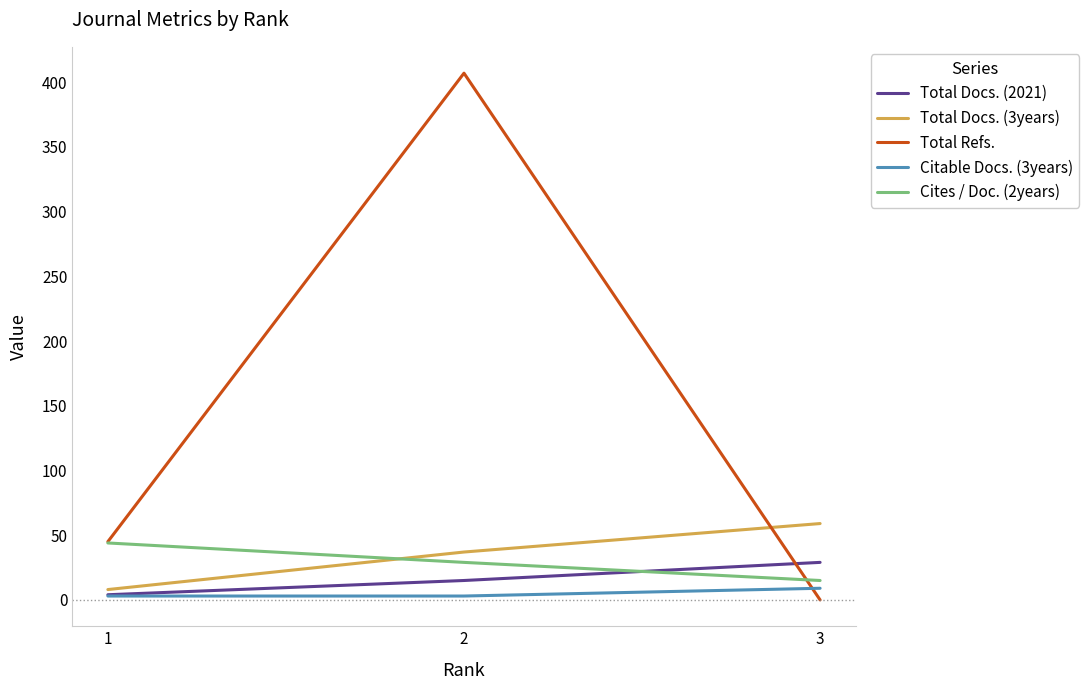

True or false: Cites / Doc. (2years) has a value of 11 at 1.

False